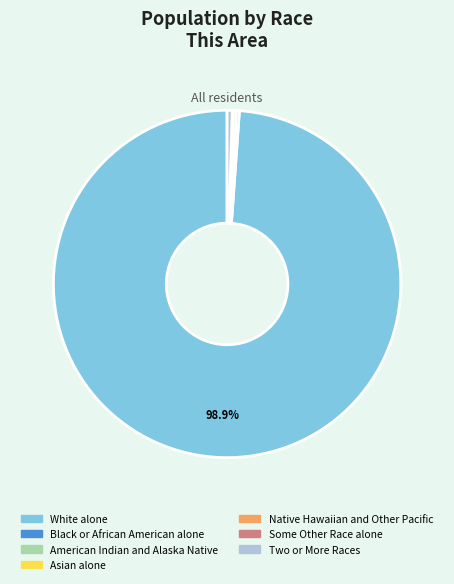

True or false: White alone accounts for 99% of the total.

True